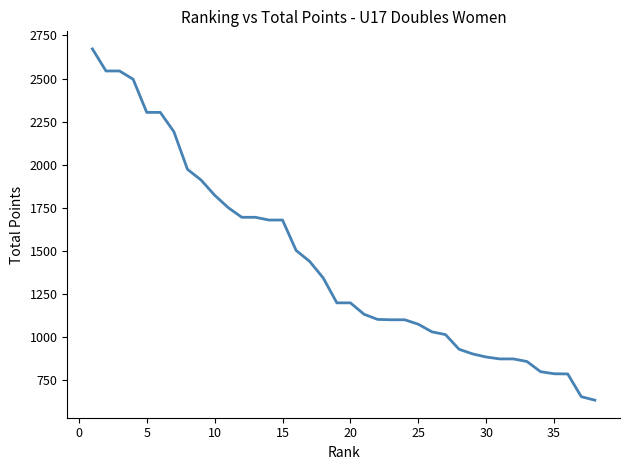

What is the difference between the maximum and minimum values?

2036